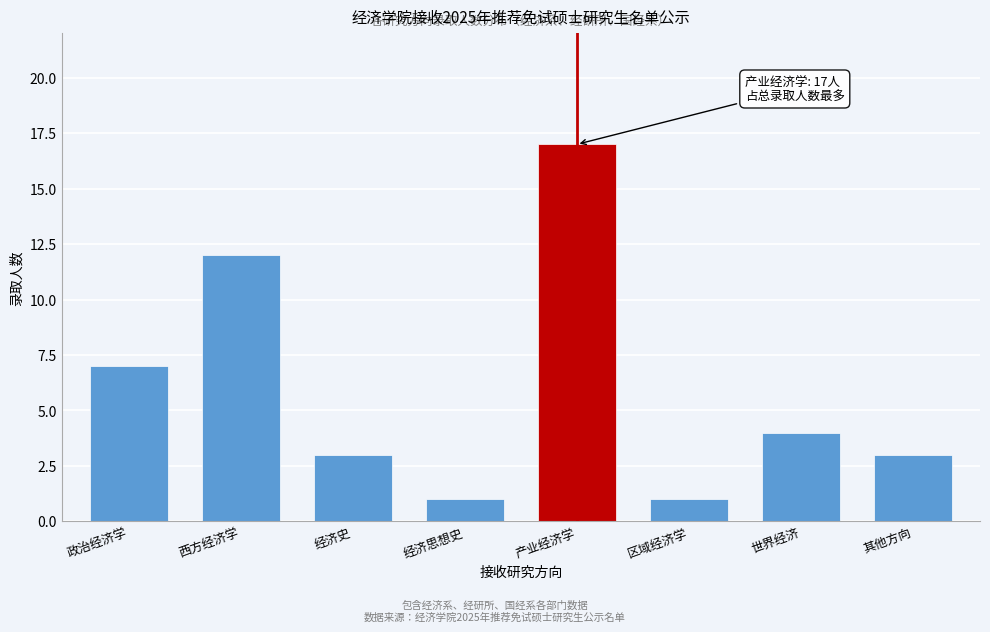

Reading left to right, what are all the values shown in this chart?

政治经济学=7	西方经济学=12	经济史=3	经济思想史=1	产业经济学=17	区域经济学=1	世界经济=4	其他方向=3